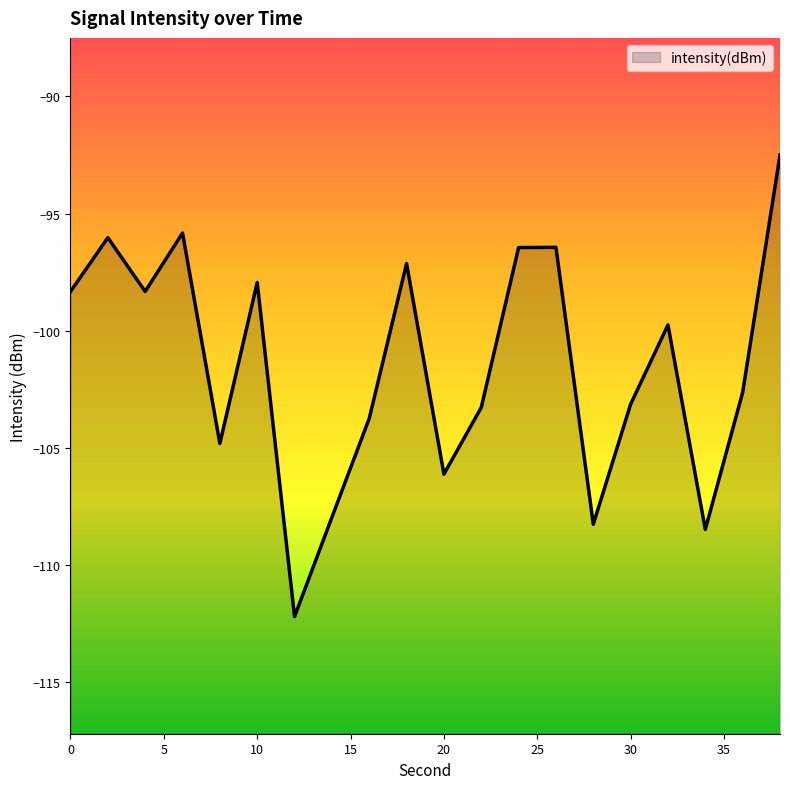

At which category does the data reach its first local valley?

4